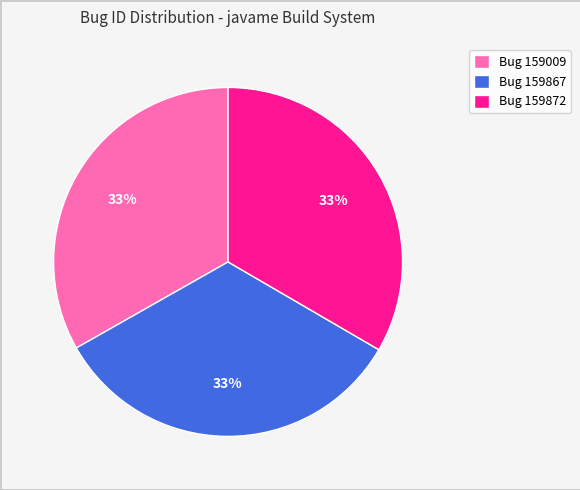

Is there any slice that represents more than half of the pie?

No